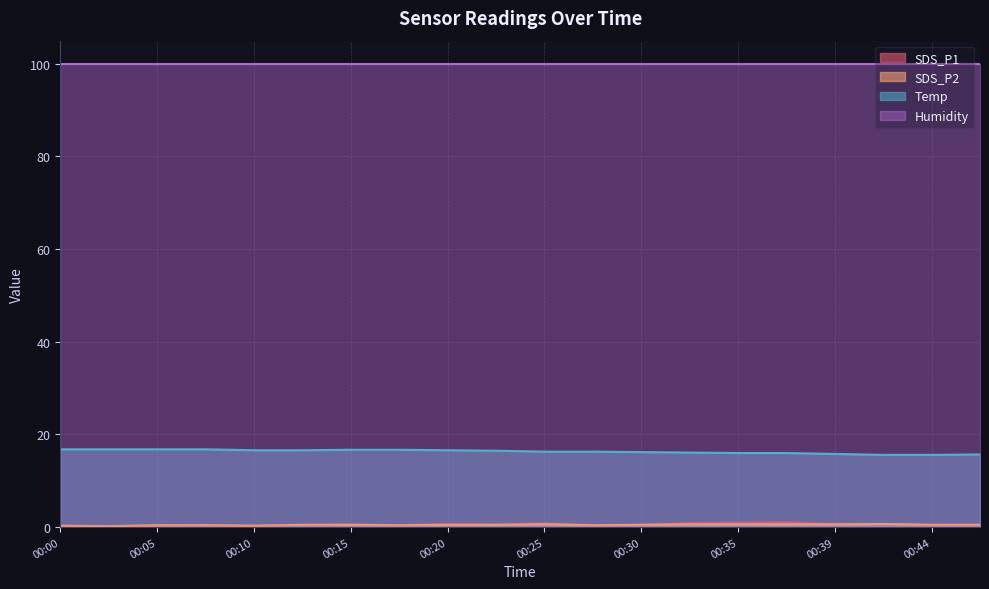

What is the difference between the SDS_P1 values at 00:39 and 00:13?

0.2